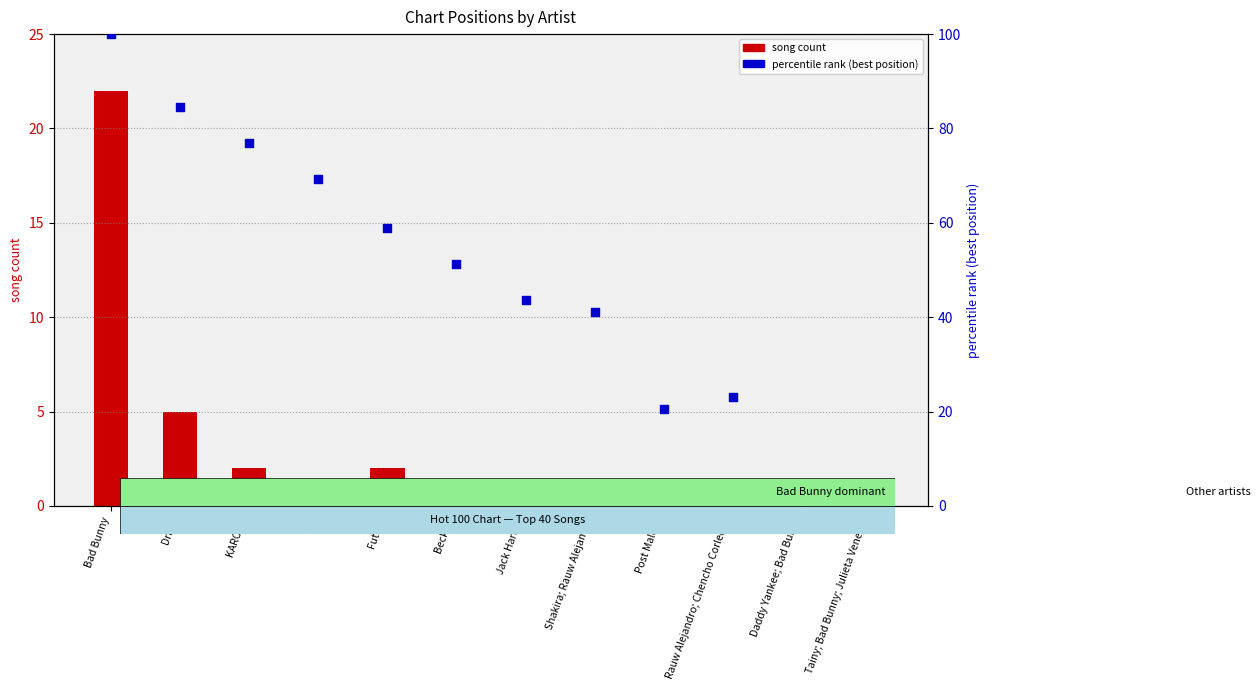

What is the total value across all series at Joji?

70.2